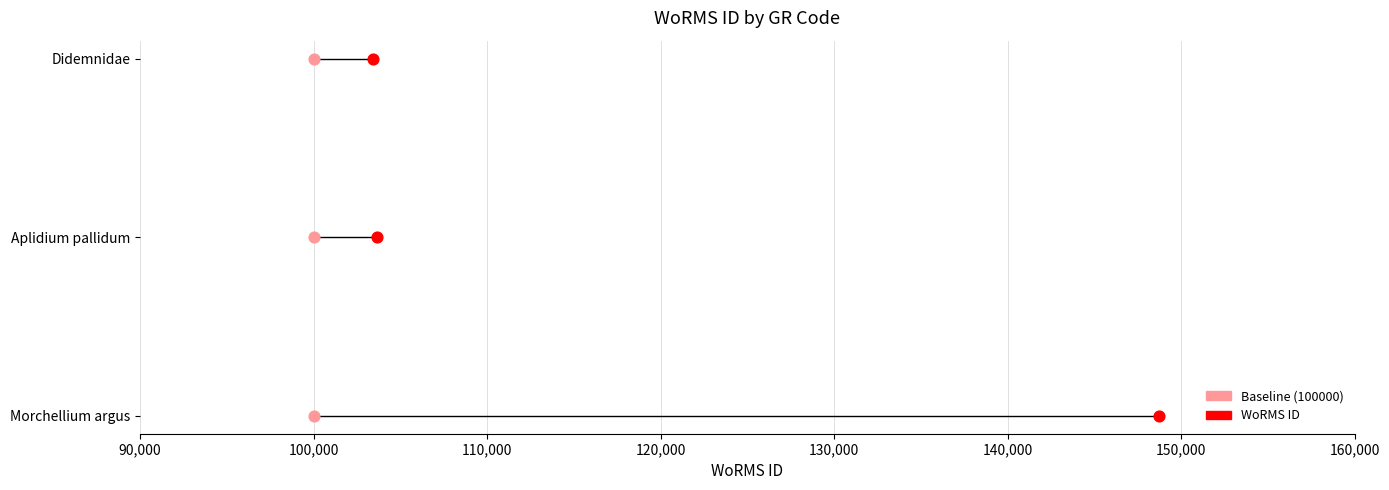

Which series reaches the minimum Y coordinate?

Baseline (100000)